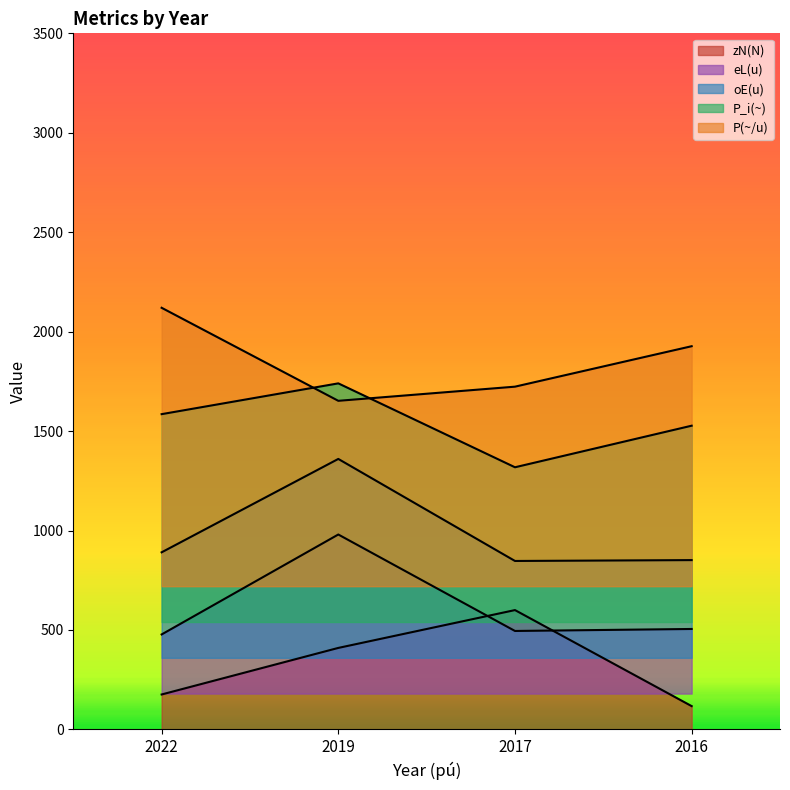

The zN(N) series shows 175.6 at 2022. True or false?

True